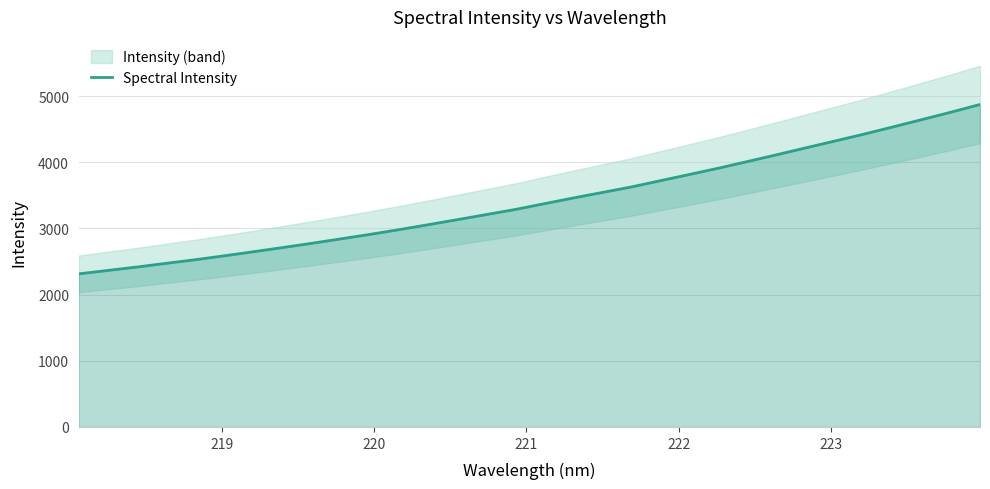

What is the value of the 26th point from the left?

4217.4